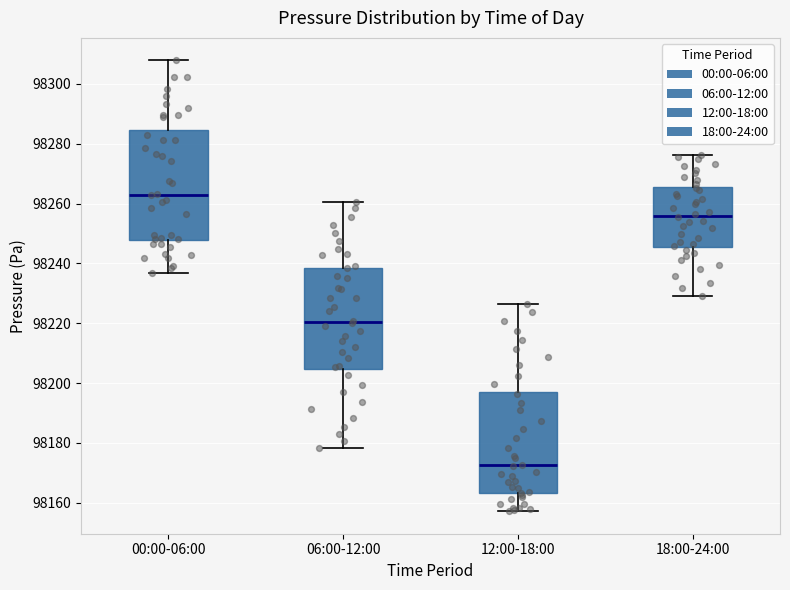

Reading left to right, read every box against the y-axis: the position of its median line, the range the box covers, and the ends of its whiskers. The values are not printed on the chart, so give them approximately, as read against the axis.

00:00-06:00: median 98264, box 98248 to 98284, whiskers 98236 to 98308
06:00-12:00: median 98220, box 98204 to 98238, whiskers 98178 to 98260
12:00-18:00: median 98172, box 98164 to 98198, whiskers 98158 to 98226
18:00-24:00: median 98256, box 98246 to 98266, whiskers 98230 to 98276